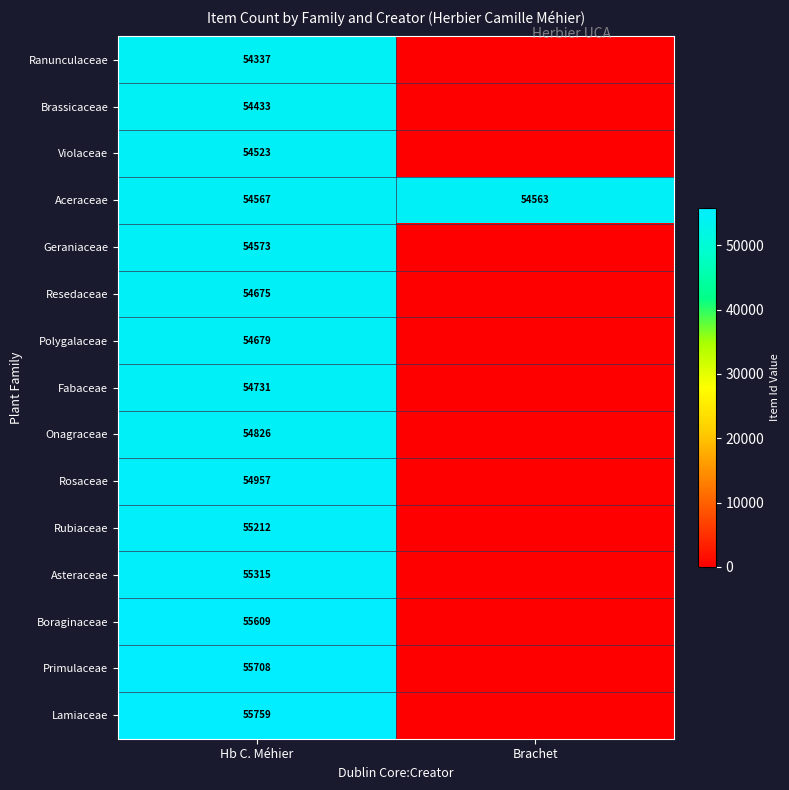

Rank the categories by Aceraceae value from highest to lowest.

Hb C. Méhier, Brachet